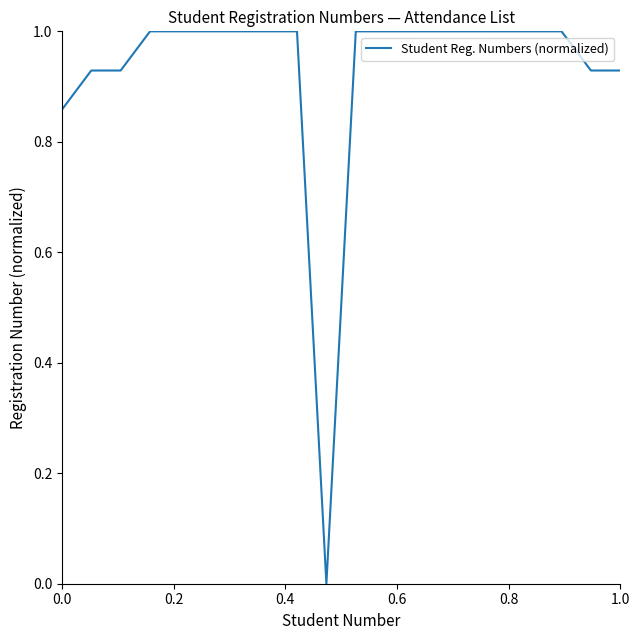

What is the greatest value displayed?

1.0